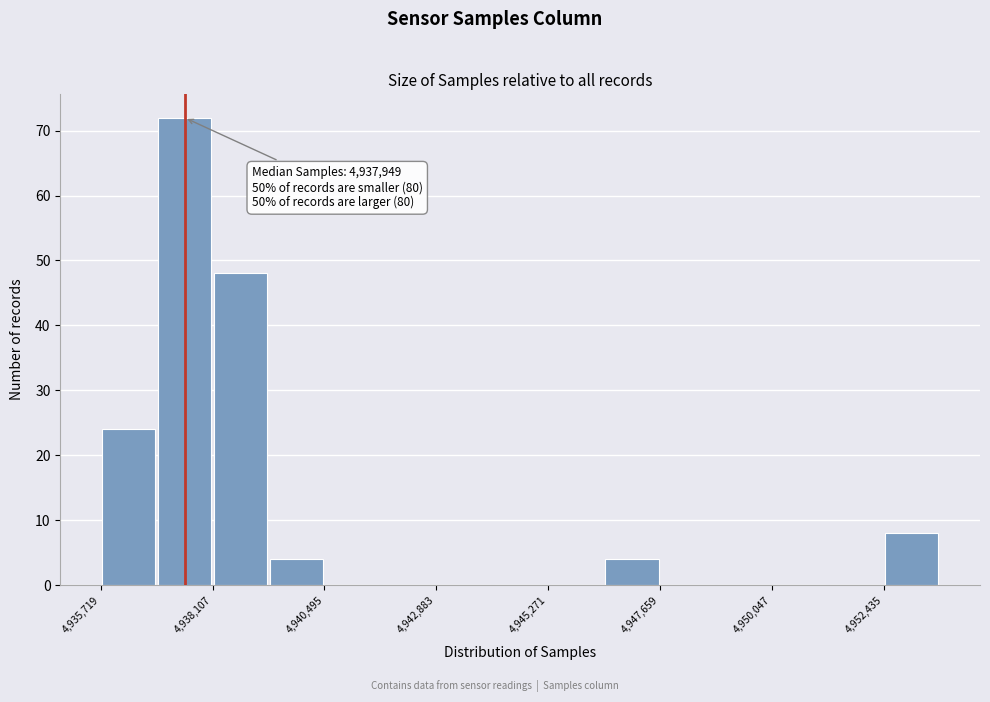

Around what value on the x-axis is the tallest bar? Give the approximate position of its centre, as read against the axis.

4937500